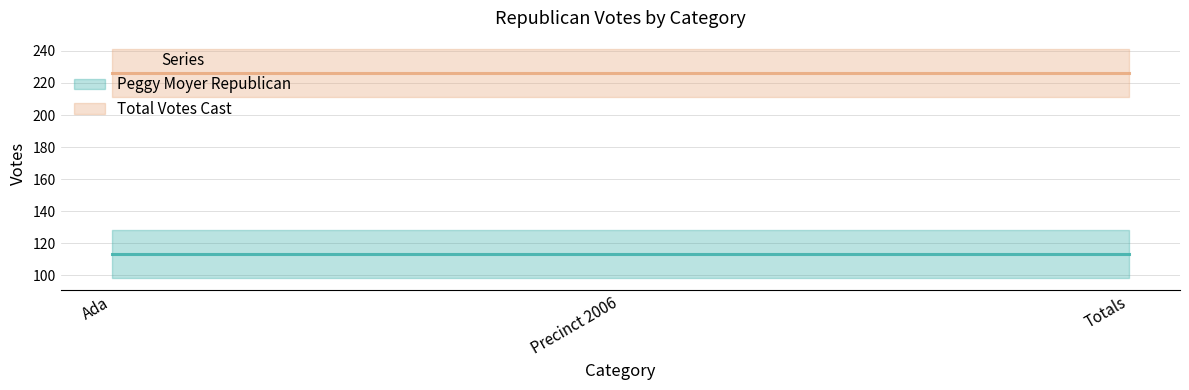

Which series has the largest total across all categories?

Total Votes Cast